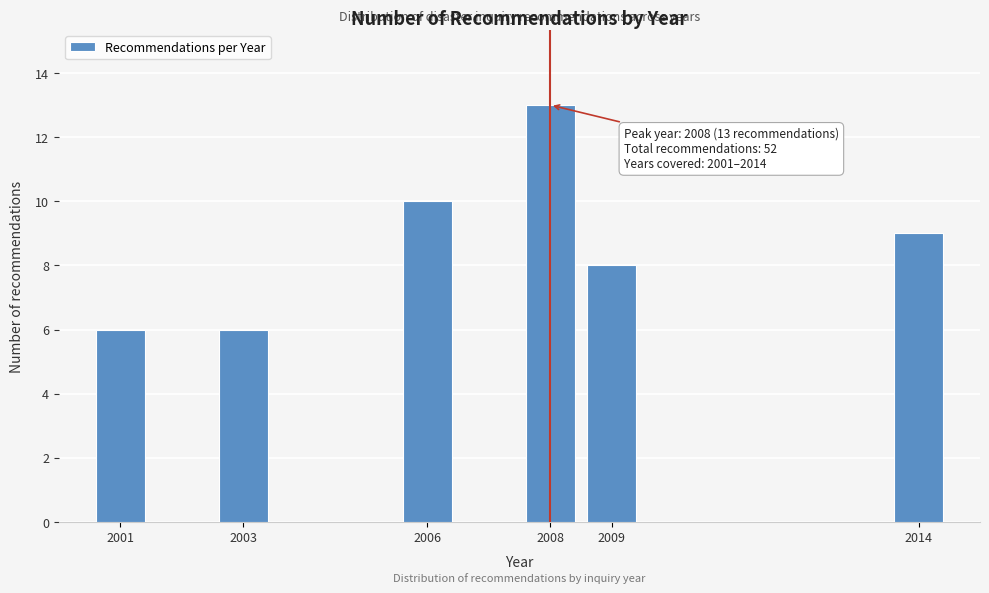

Reading left to right, transcribe all the data shown in this chart.

2001=6	2003=6	2006=10	2008=13	2009=8	2014=9